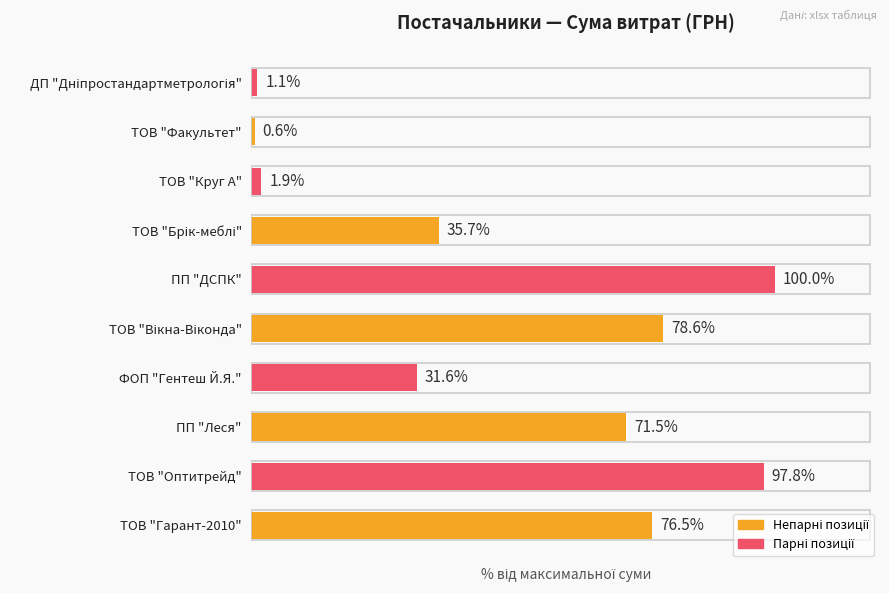

Which category has the highest value across all series?

ПП "ДСПК"